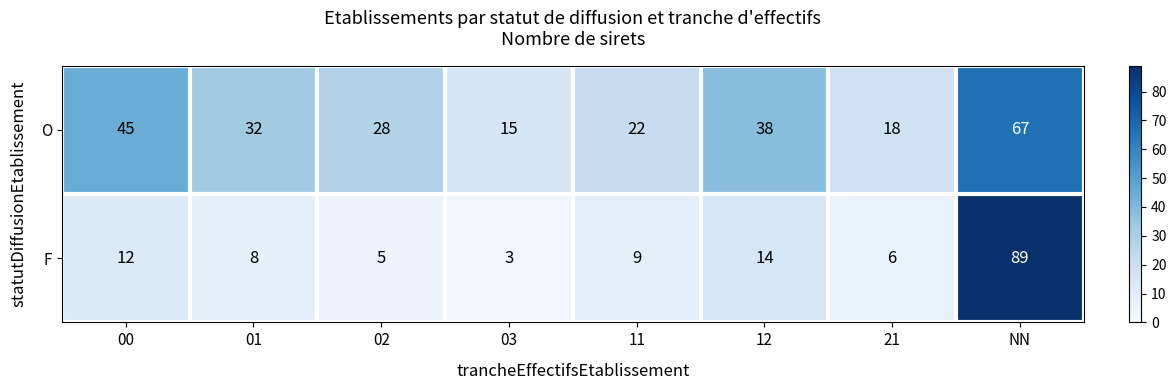

At how many categories does at least one series exceed 25?

5